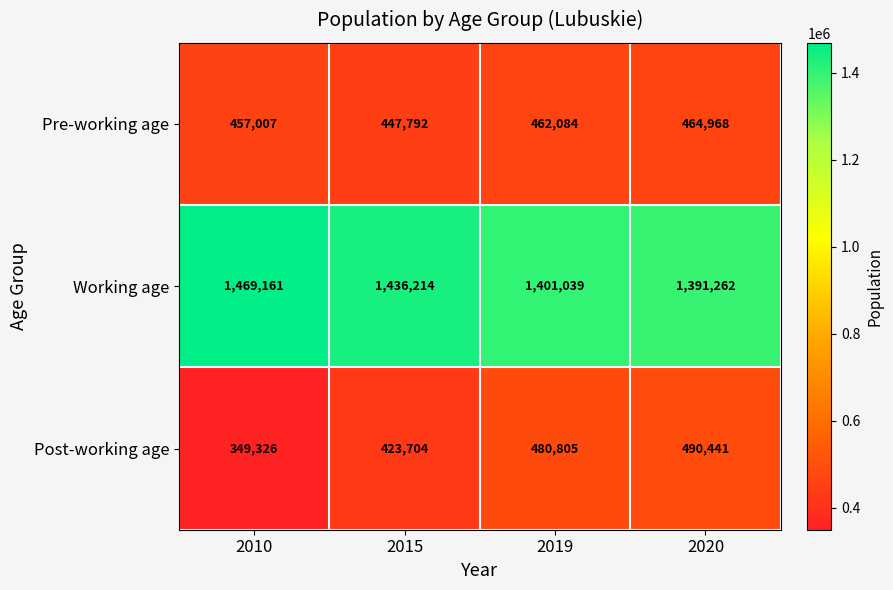

At how many categories does at least one series exceed 644994?

4